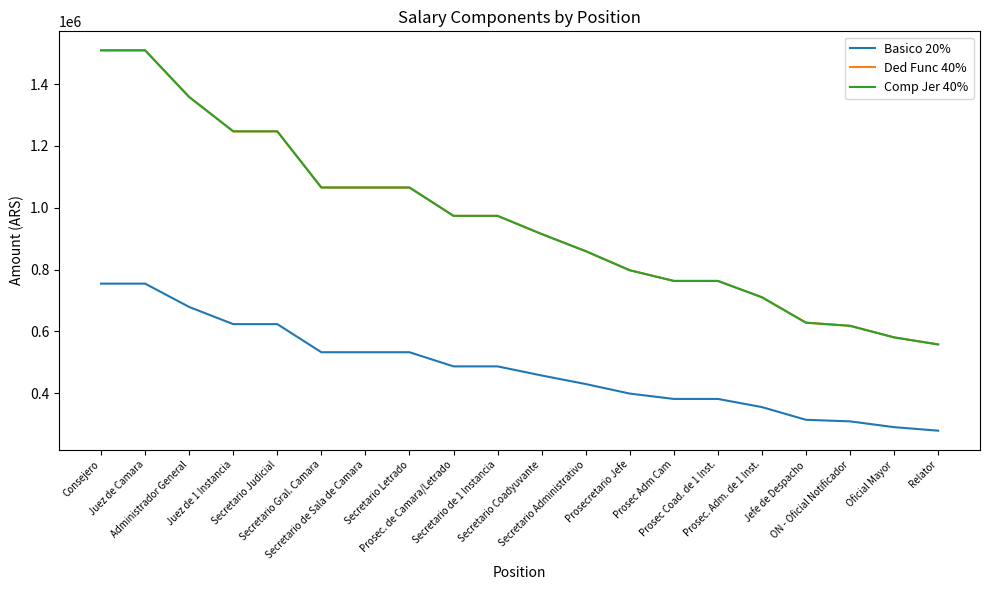

Reading right to left, list all the values displayed in this chart.

Basico 20%: Relator=278974.8	Oficial Mayor=290369.2	ON - Oficial Notificador=309083.2	Jefe de Despacho=314139.0	Prosec. Adm. de 1 Inst.=355264.6	Prosec Coad. de 1 Inst.=381675.5	Prosec Adm Cam=381675.5	Prosecretario Jefe=398955.8	Secretario Administrativo=429818.8	Secretario Coadyuvante=457512.6	Secretario de 1 Instancia=486941.9	Prosec. de Camara/Letrado=486941.9	Secretario Letrado=532746.0	Secretario de Sala de Camara=532746.0	Secretario Gral. Camara=532746.0	Secretario Judicial=623599.5	Juez de 1 Instancia=623599.5	Administrador General=679137.9	Juez de Camara=754597.7	Consejero=754597.7
Ded Func 40%: Relator=557949.5	Oficial Mayor=580738.4	ON - Oficial Notificador=618166.4	Jefe de Despacho=628278.0	Prosec. Adm. de 1 Inst.=710529.2	Prosec Coad. de 1 Inst.=763351.0	Prosec Adm Cam=763351.0	Prosecretario Jefe=797911.6	Secretario Administrativo=859637.7	Secretario Coadyuvante=915025.2	Secretario de 1 Instancia=973883.8	Prosec. de Camara/Letrado=973883.8	Secretario Letrado=1065491.9	Secretario de Sala de Camara=1065491.9	Secretario Gral. Camara=1065491.9	Secretario Judicial=1247199.1	Juez de 1 Instancia=1247199.1	Administrador General=1358275.8	Juez de Camara=1509195.4	Consejero=1509195.4
Comp Jer 40%: Relator=557949.5	Oficial Mayor=580738.4	ON - Oficial Notificador=618166.4	Jefe de Despacho=628278.0	Prosec. Adm. de 1 Inst.=710529.2	Prosec Coad. de 1 Inst.=763351.0	Prosec Adm Cam=763351.0	Prosecretario Jefe=797911.6	Secretario Administrativo=859637.7	Secretario Coadyuvante=915025.2	Secretario de 1 Instancia=973883.8	Prosec. de Camara/Letrado=973883.8	Secretario Letrado=1065491.9	Secretario de Sala de Camara=1065491.9	Secretario Gral. Camara=1065491.9	Secretario Judicial=1247199.1	Juez de 1 Instancia=1247199.1	Administrador General=1358275.8	Juez de Camara=1509195.4	Consejero=1509195.4